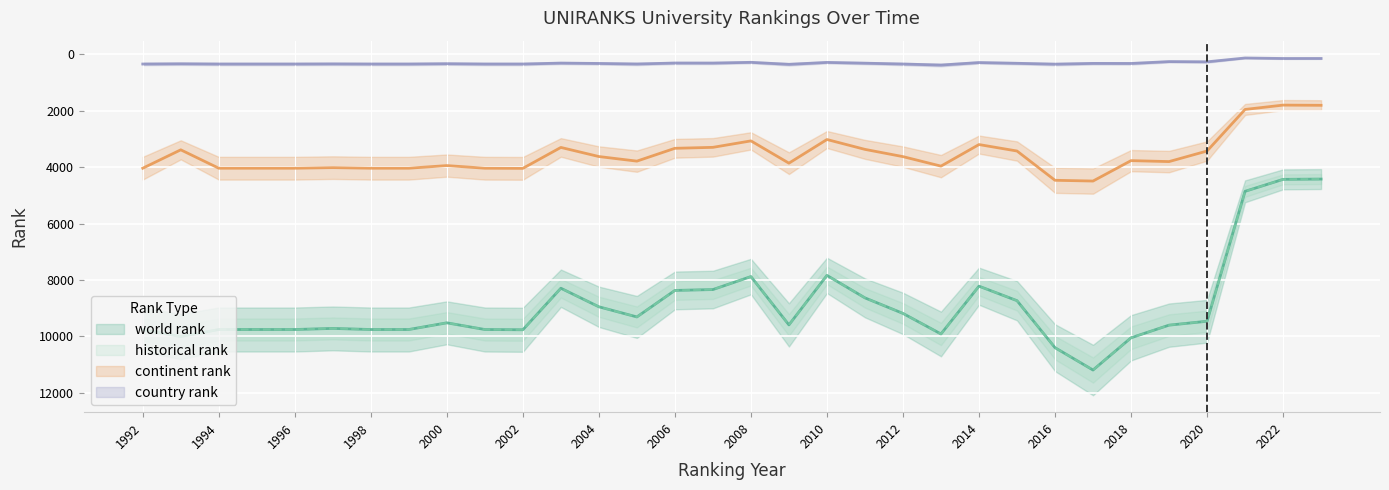

What value does the world rank series have at 2004, to the nearest 100?

9000